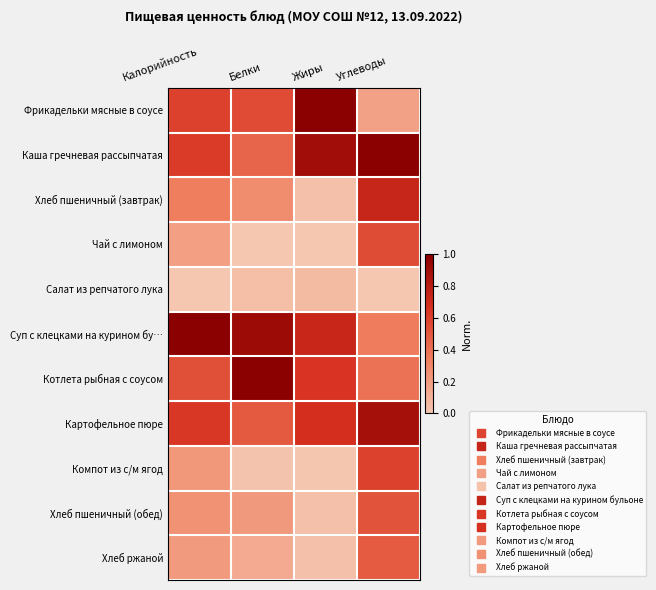

Reading left to right, extract all data points from this chart.

Фрикадельки мясные в соусе: Калорийность=0.6	Белки=0.6	Жиры=1.0	Углеводы=0.2
Каша гречневая рассыпчатая: Калорийность=0.6	Белки=0.4	Жиры=0.9	Углеводы=1.0
Хлеб пшеничный (завтрак): Калорийность=0.3	Белки=0.3	Жиры=0.0	Углеводы=0.7
Чай с лимоном: Калорийность=0.2	Белки=0.0	Жиры=0.0	Углеводы=0.5
Салат из репчатого лука: Калорийность=0.0	Белки=0.0	Жиры=0.1	Углеводы=0.0
Суп с клецками на курином бу…: Калорийность=1.0	Белки=0.9	Жиры=0.7	Углеводы=0.3
Котлета рыбная с соусом: Калорийность=0.5	Белки=1.0	Жиры=0.6	Углеводы=0.4
Картофельное пюре: Калорийность=0.6	Белки=0.5	Жиры=0.7	Углеводы=0.9
Компот из с/м ягод: Калорийность=0.2	Белки=0.0	Жиры=0.0	Углеводы=0.6
Хлеб пшеничный (обед): Калорийность=0.2	Белки=0.2	Жиры=0.0	Углеводы=0.5
Хлеб ржаной: Калорийность=0.2	Белки=0.1	Жиры=0.0	Углеводы=0.5